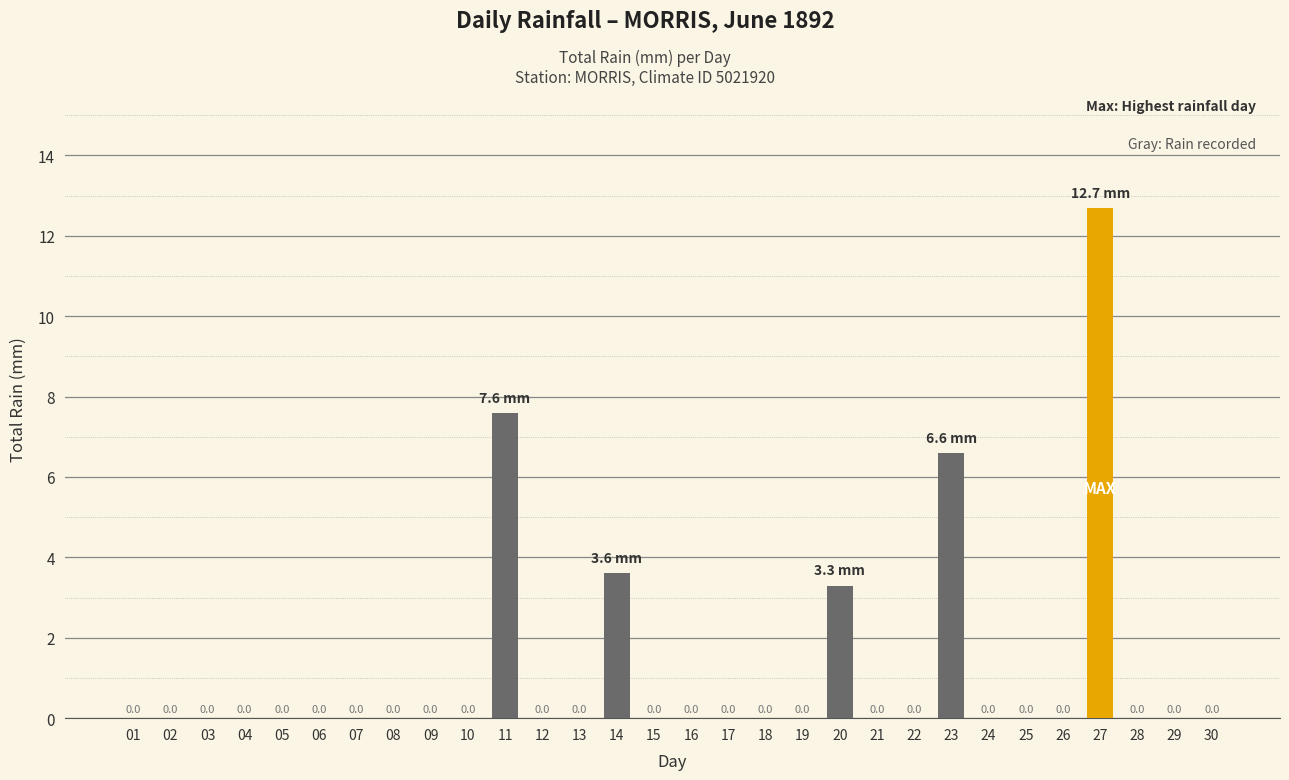

True or false: the data shows -5.4 at 29.

False